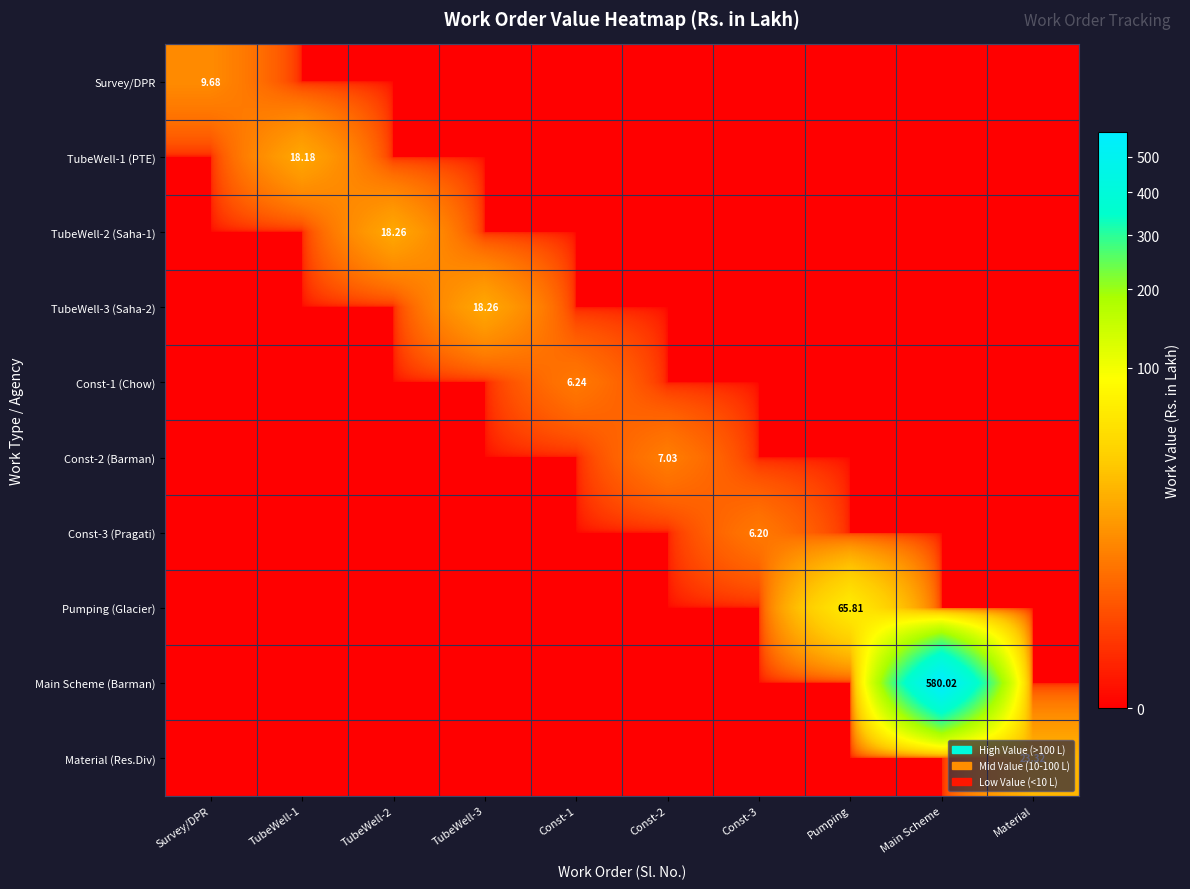

List the labels in order of TubeWell-2 (Saha-1) value, smallest first.

Survey/DPR, TubeWell-1, TubeWell-3, Const-1, Const-2, Const-3, Pumping, Main Scheme, Material, TubeWell-2